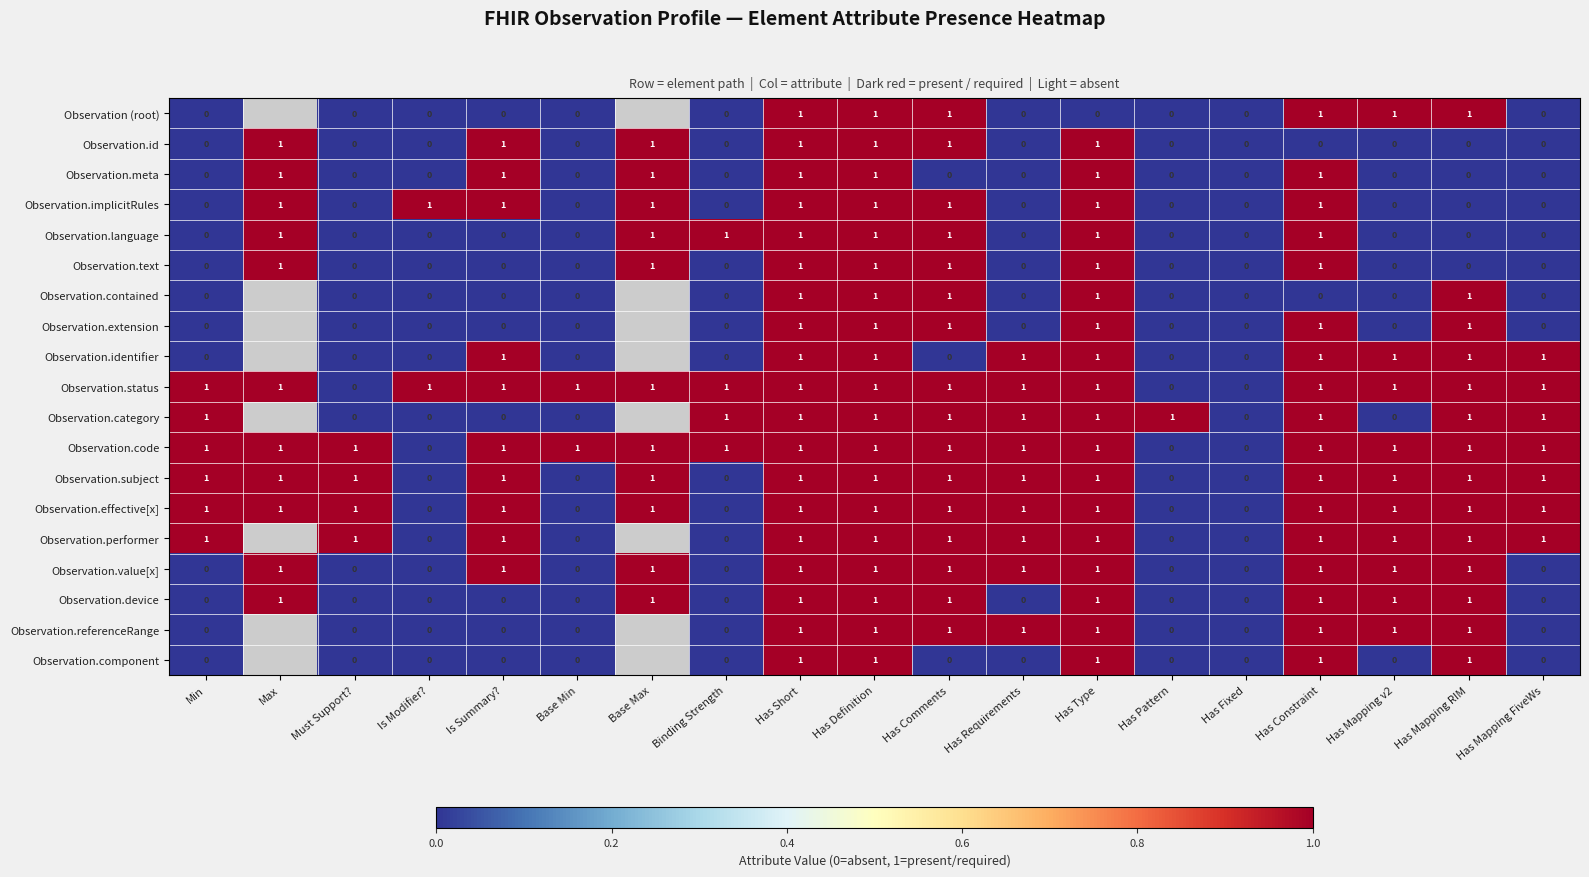

Is it true that Observation.status equals 1 at Has Type?

True